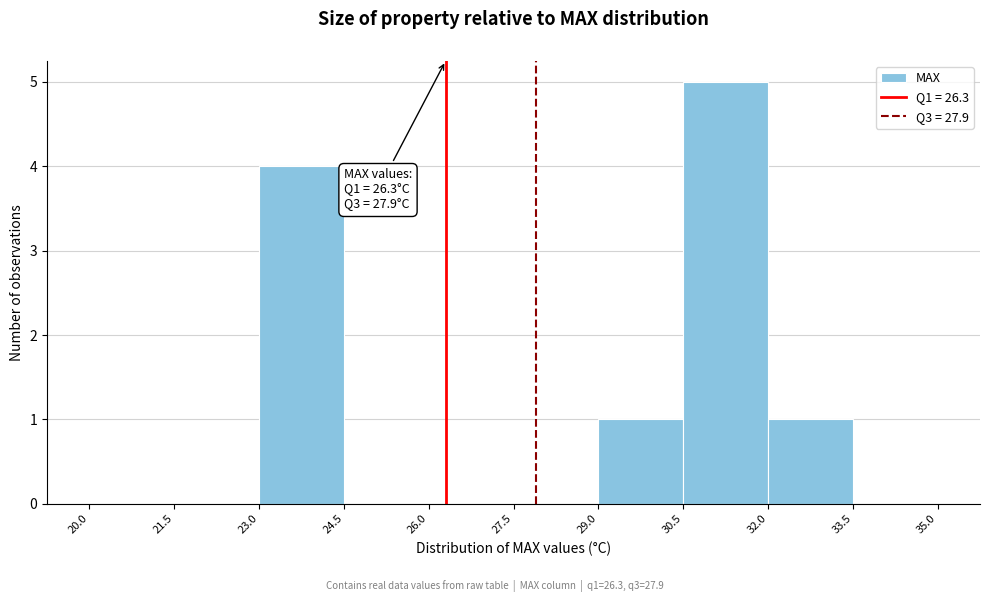

Which range on the x-axis has the tallest bar?

30.5 to 32.0